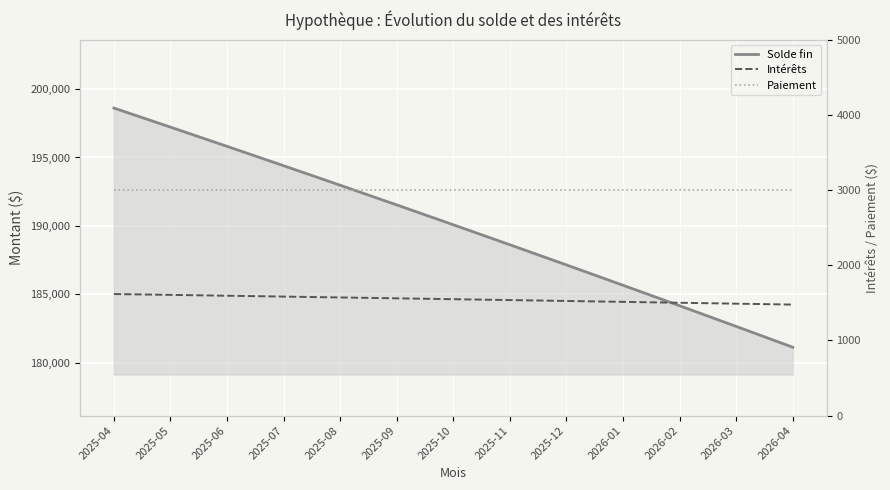

What is the label of the 12th point from the right?

2025-05